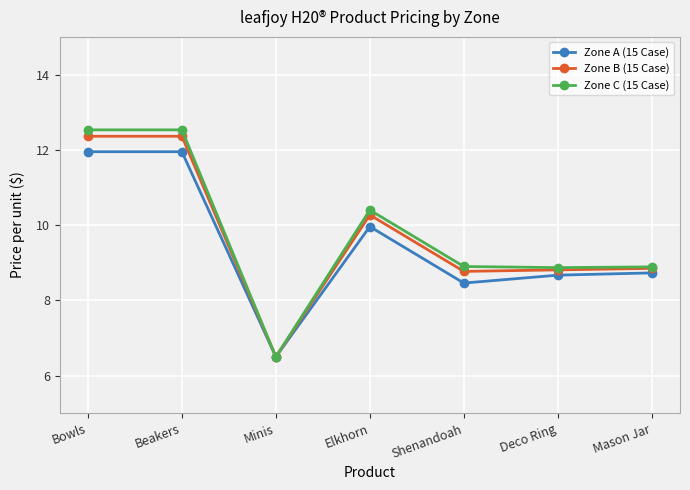

True or false: Zone A (15 Case) has more than 0 points higher than both neighbors.

True